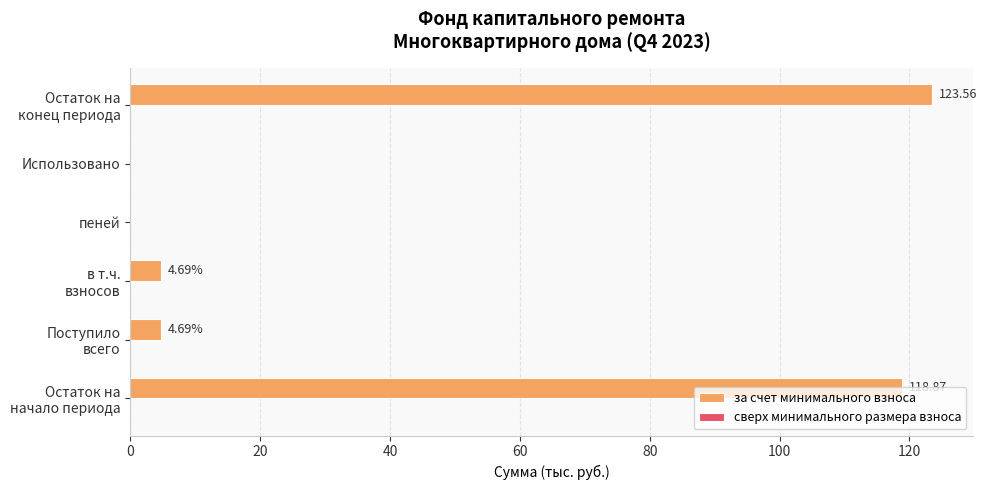

What is the sum of all values?

251.8